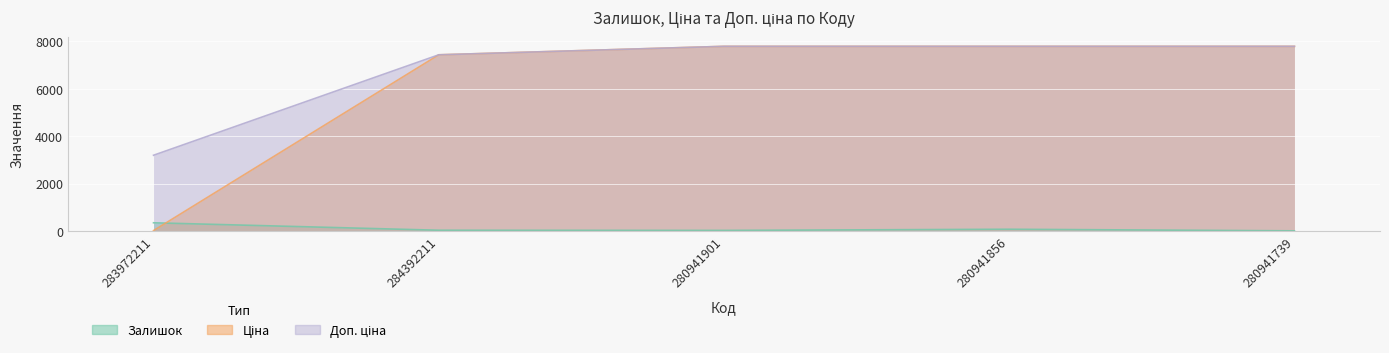

True or false: Залишок and Доп. ціна cross at least once.

False